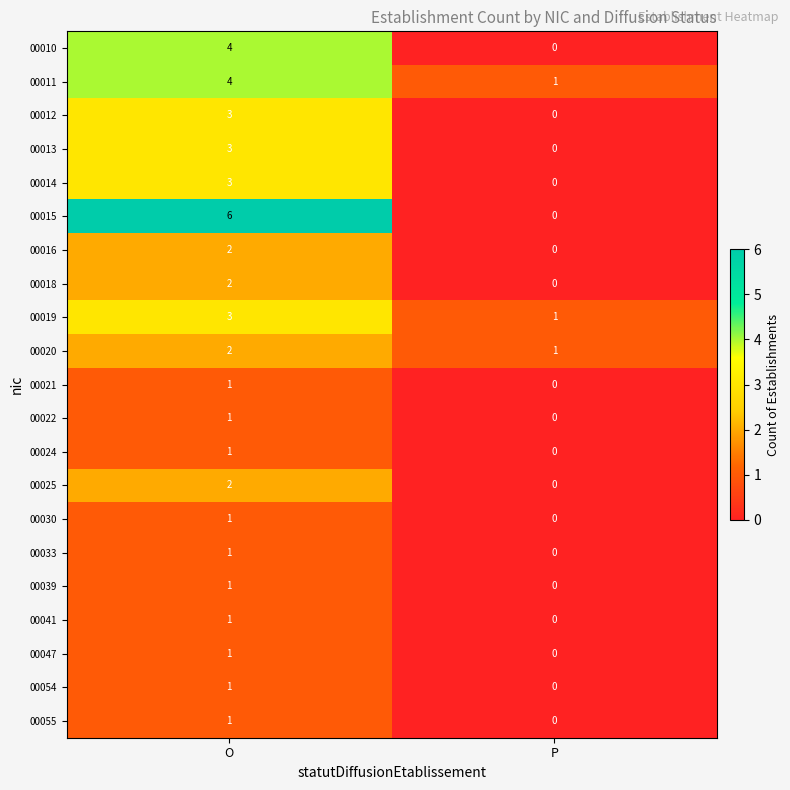

Rank the categories by 00015 value from lowest to highest.

P, O